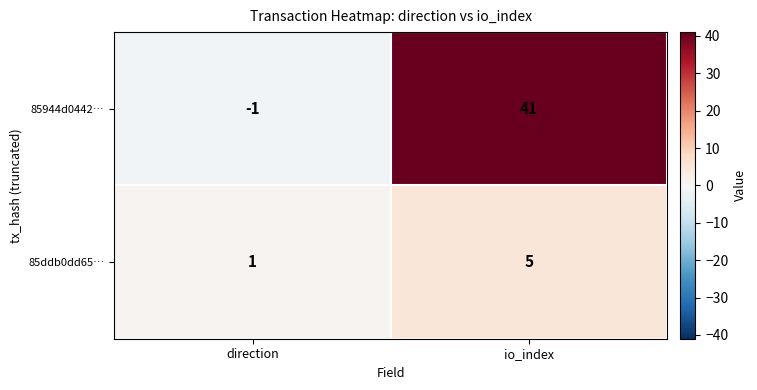

The value of 85944d0442… at io_index is 41. True or false?

True